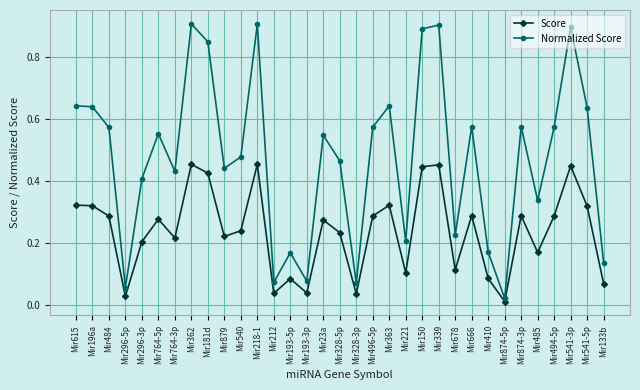

True or false: Score and Normalized Score cross at least once.

False